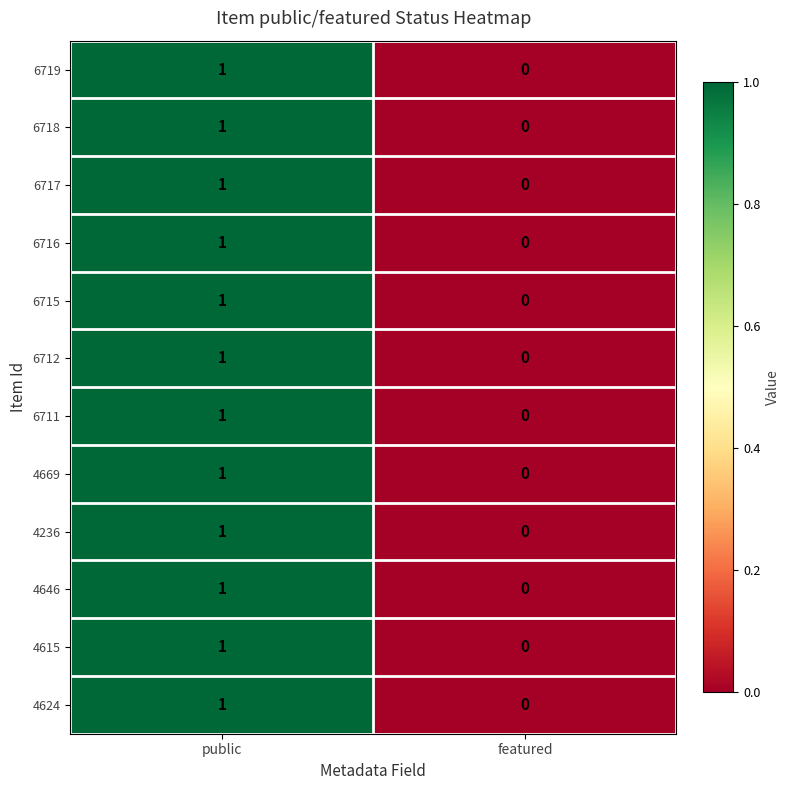

True or false: 4669 has a value of 0 at featured.

True